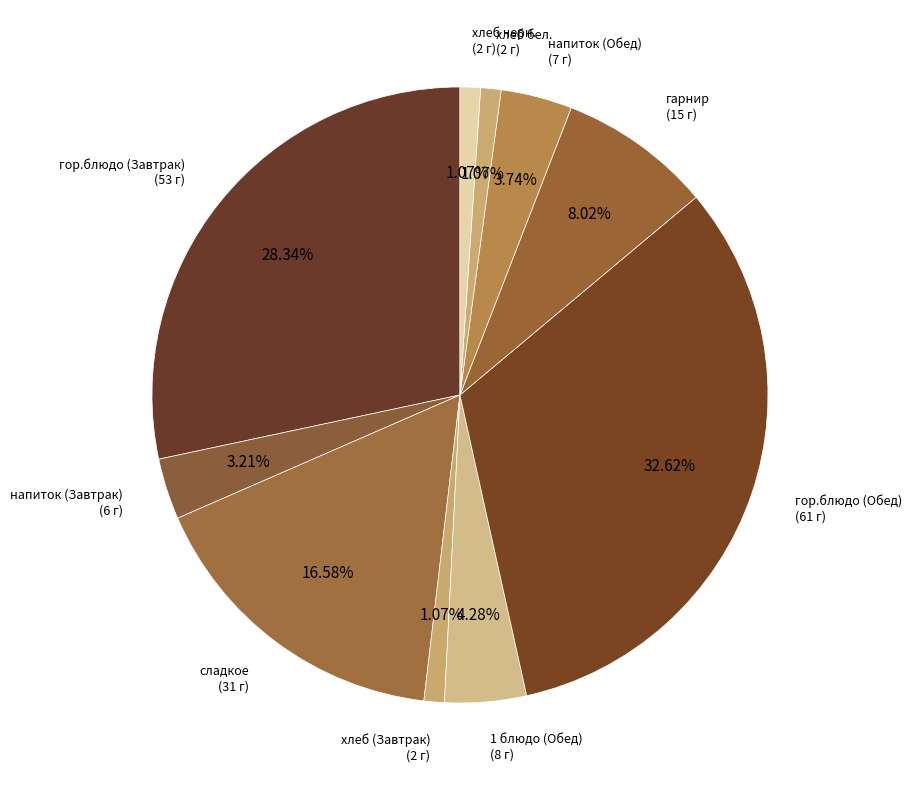

True or false: гор.блюдо (Завтрак) accounts for 19% of the total.

False